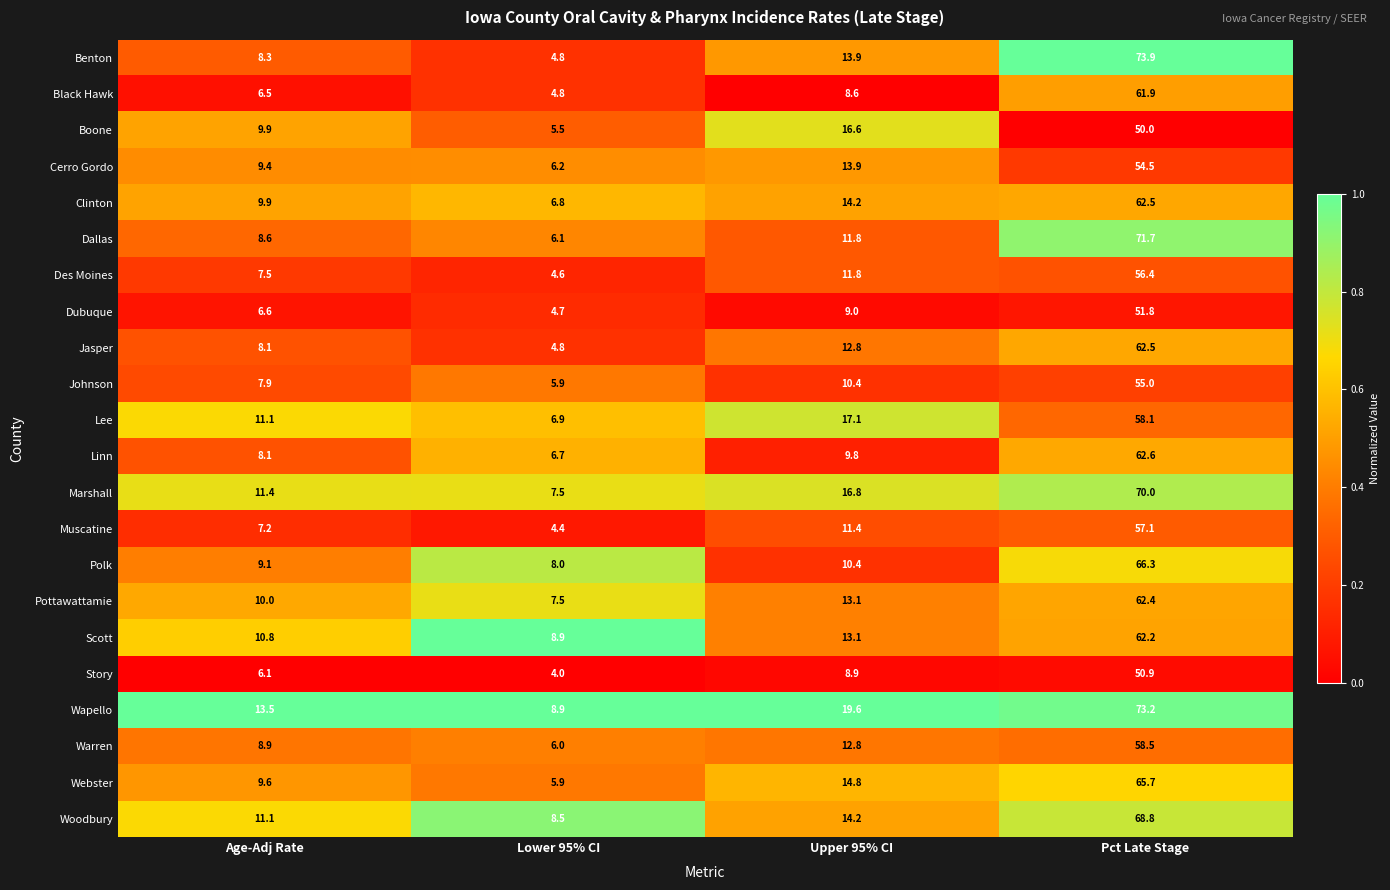

True or false: Dubuque has a value of 9.0 at Upper 95% CI.

True